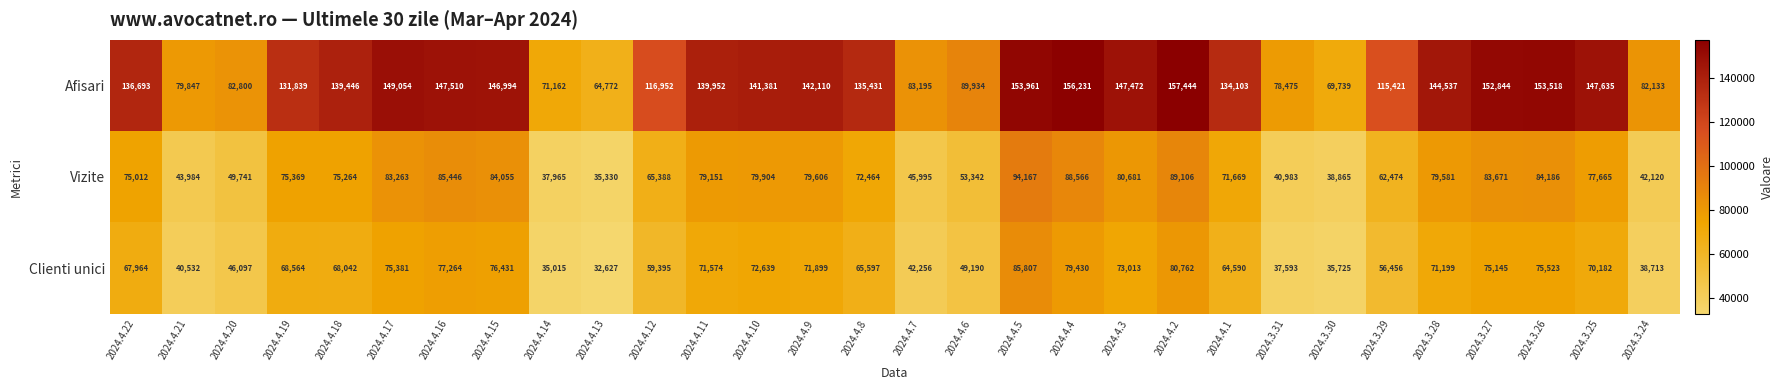

How many data points does each series have?

30